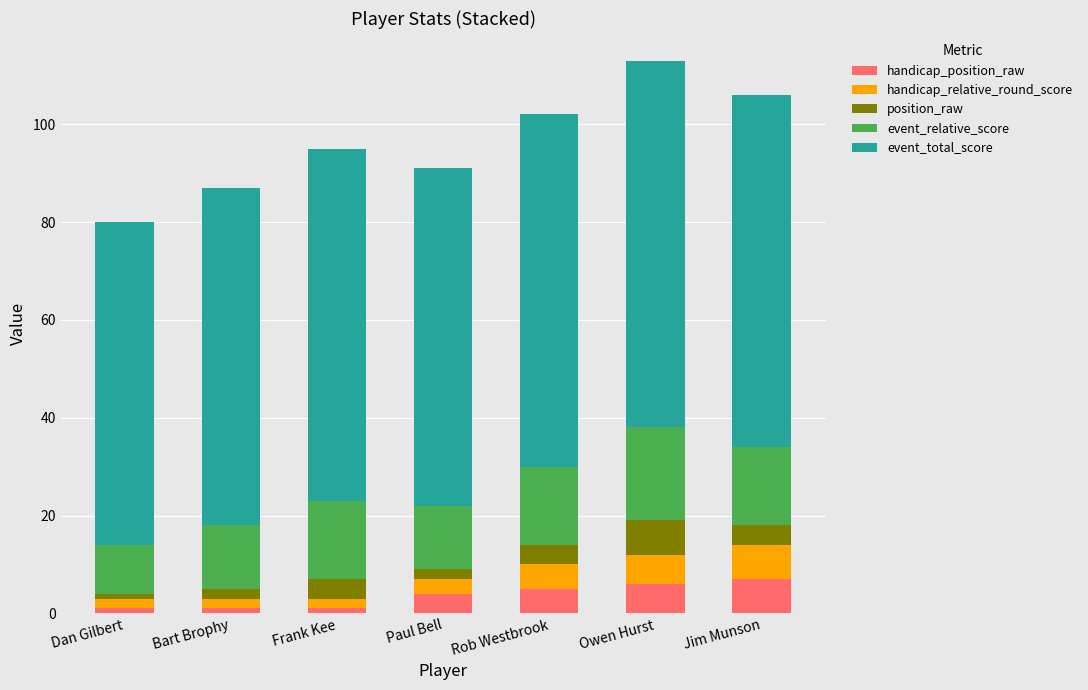

What is the total value across all series at Owen Hurst?

113